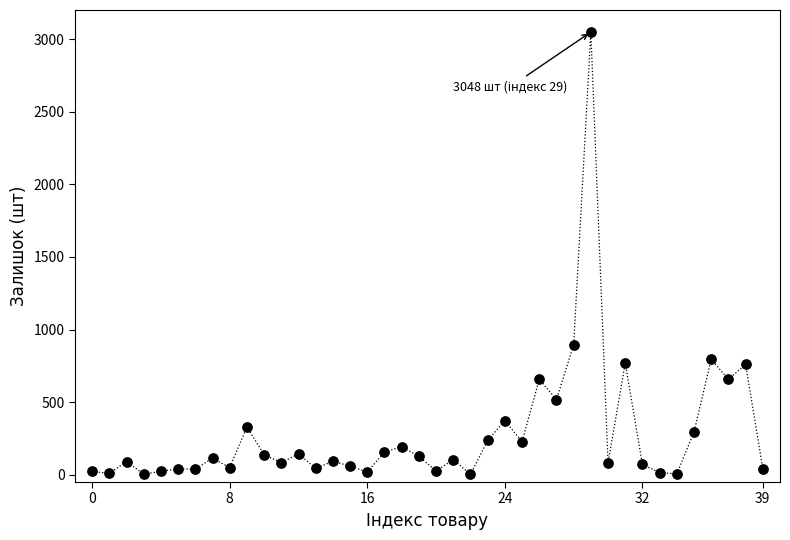

What is the range of Y values (max minus min)?

3046